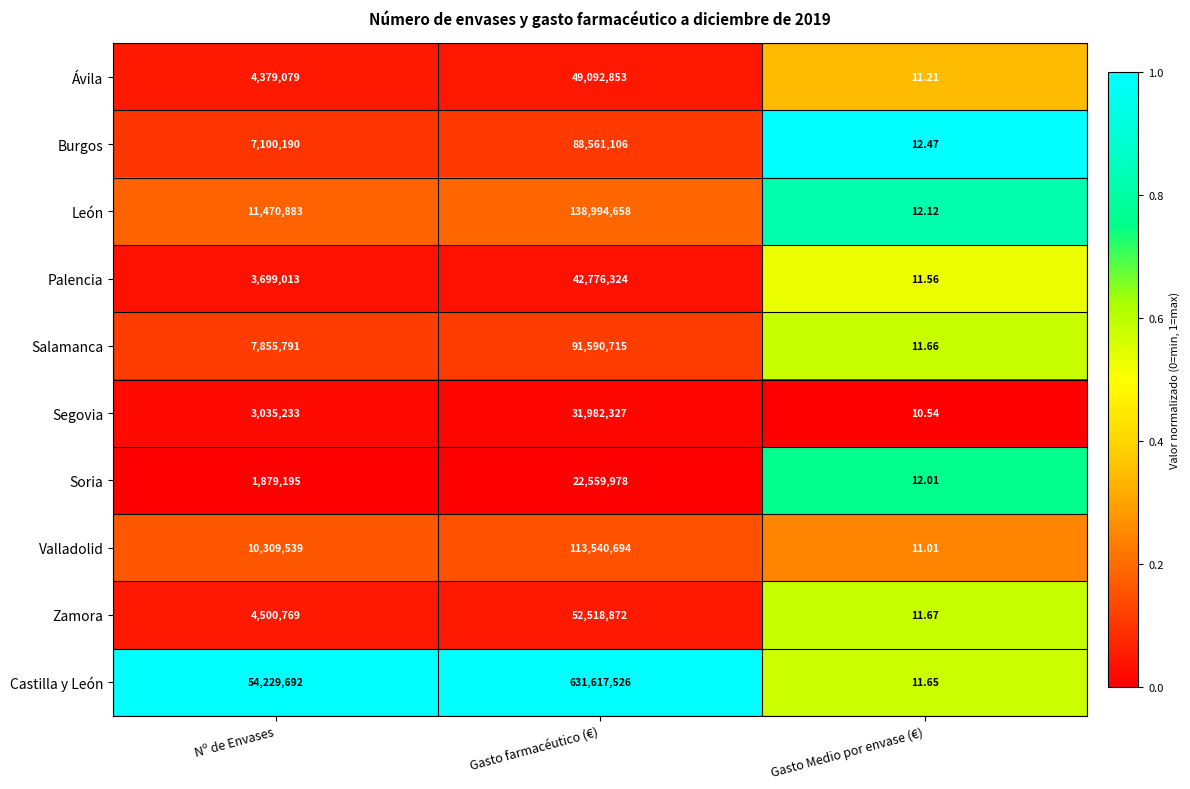

Which series has the largest range (max minus min)?

Castilla y León